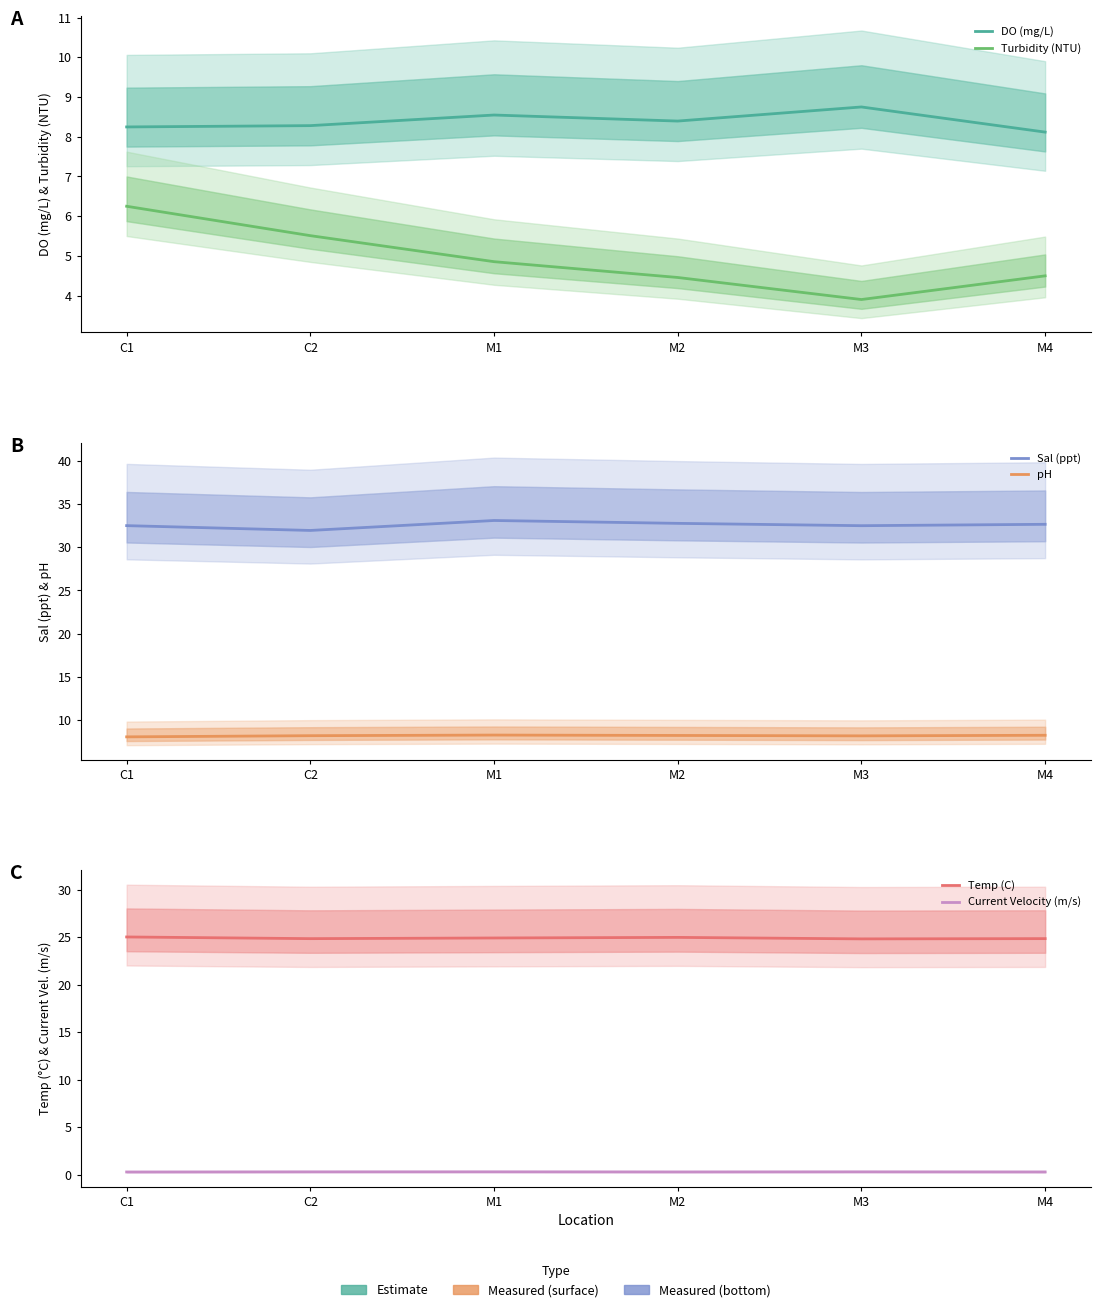

At which category does Sal (ppt) reach its first local peak?

M1